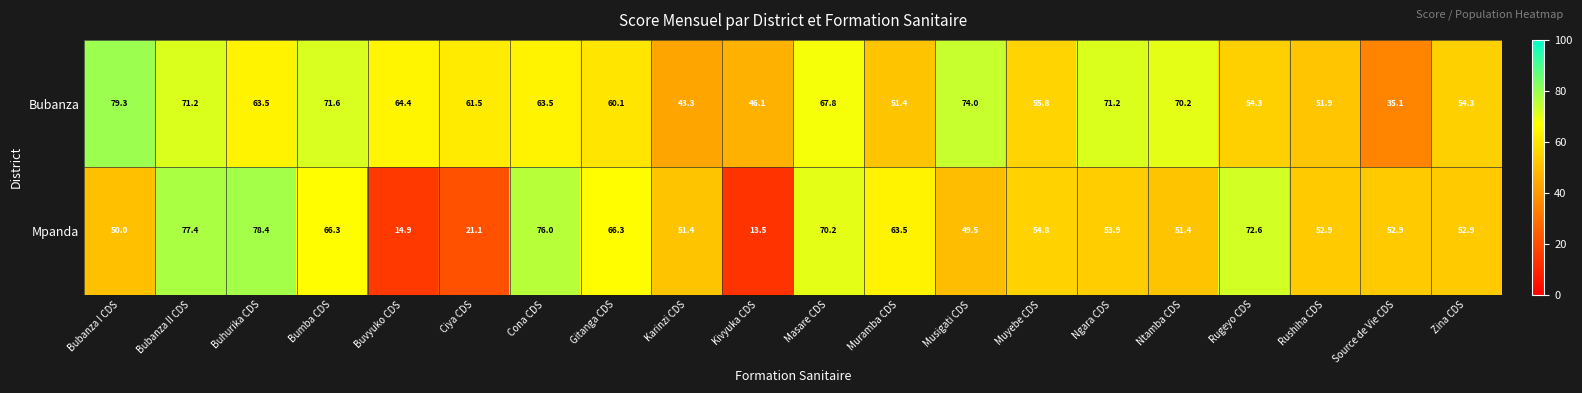

What is the sum of all Mpanda values?

1089.9